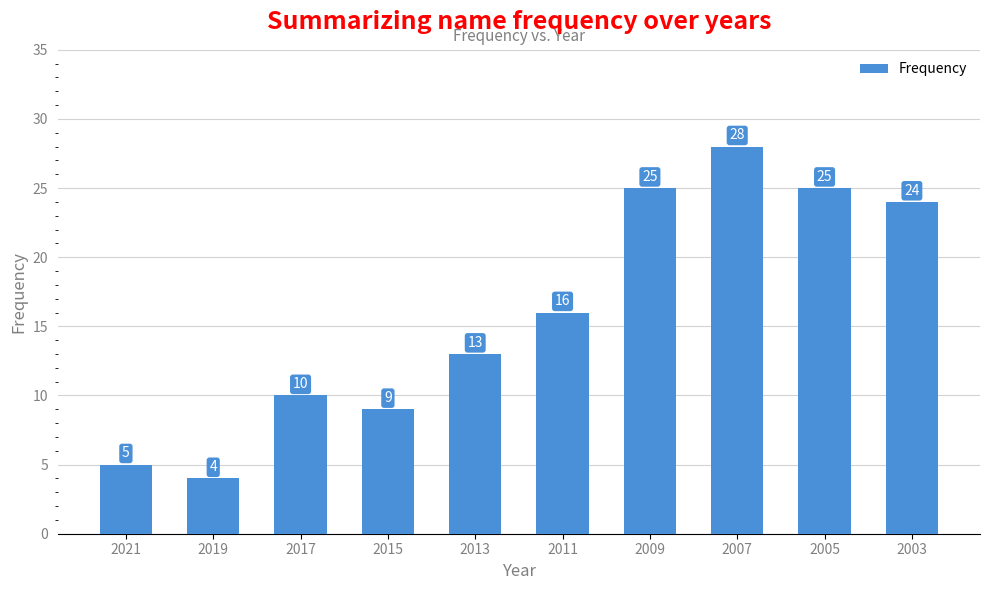

Are the bars grouped side by side (vs. stacked)?

No